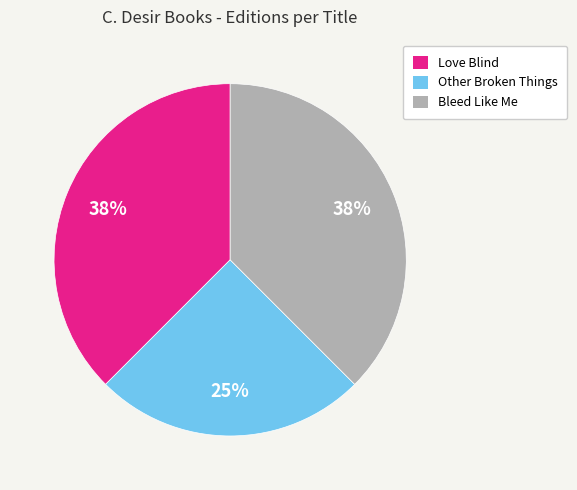

To the nearest percent, what is the average slice percentage?

33%